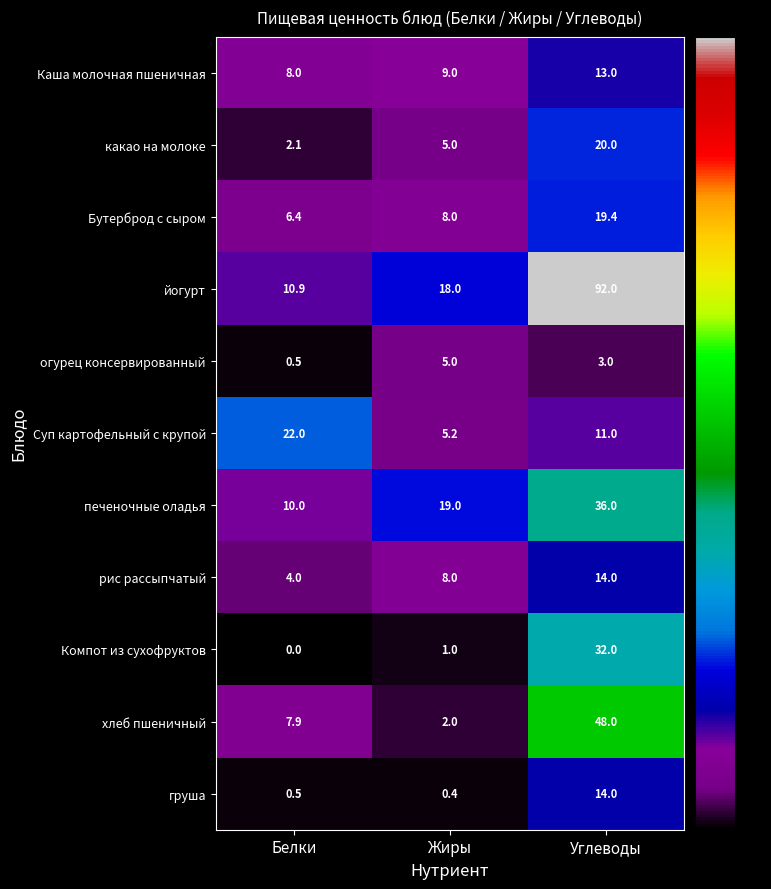

Which category has the highest value across all series?

Углеводы